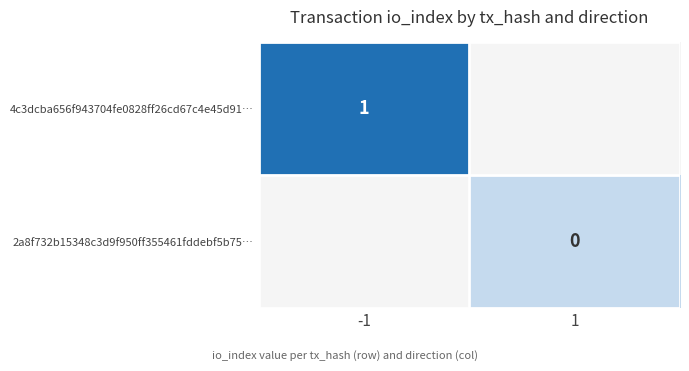

Is it true that 4c3dcba656f943704fe0828ff26cd67c4e45d91… equals 0 at -1?

False